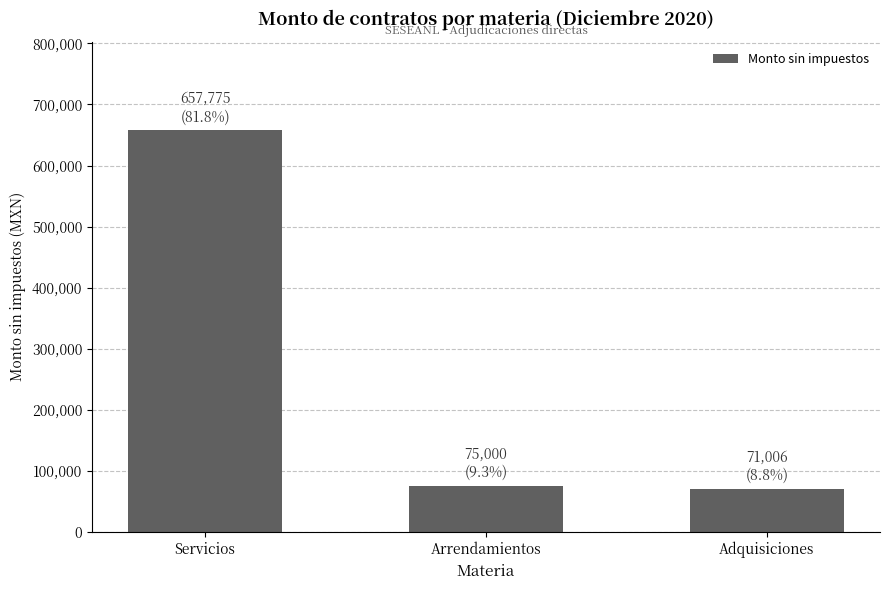

What is the change in value from Servicios to Arrendamientos?

-582775.0